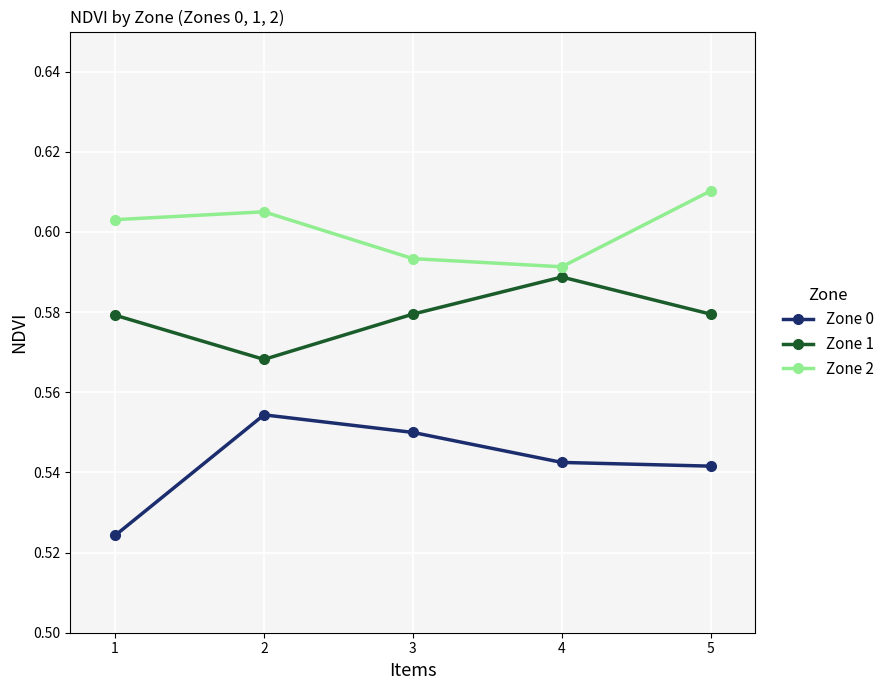

What is the sum of the Zone 1 values at 5 and 4?

1.2